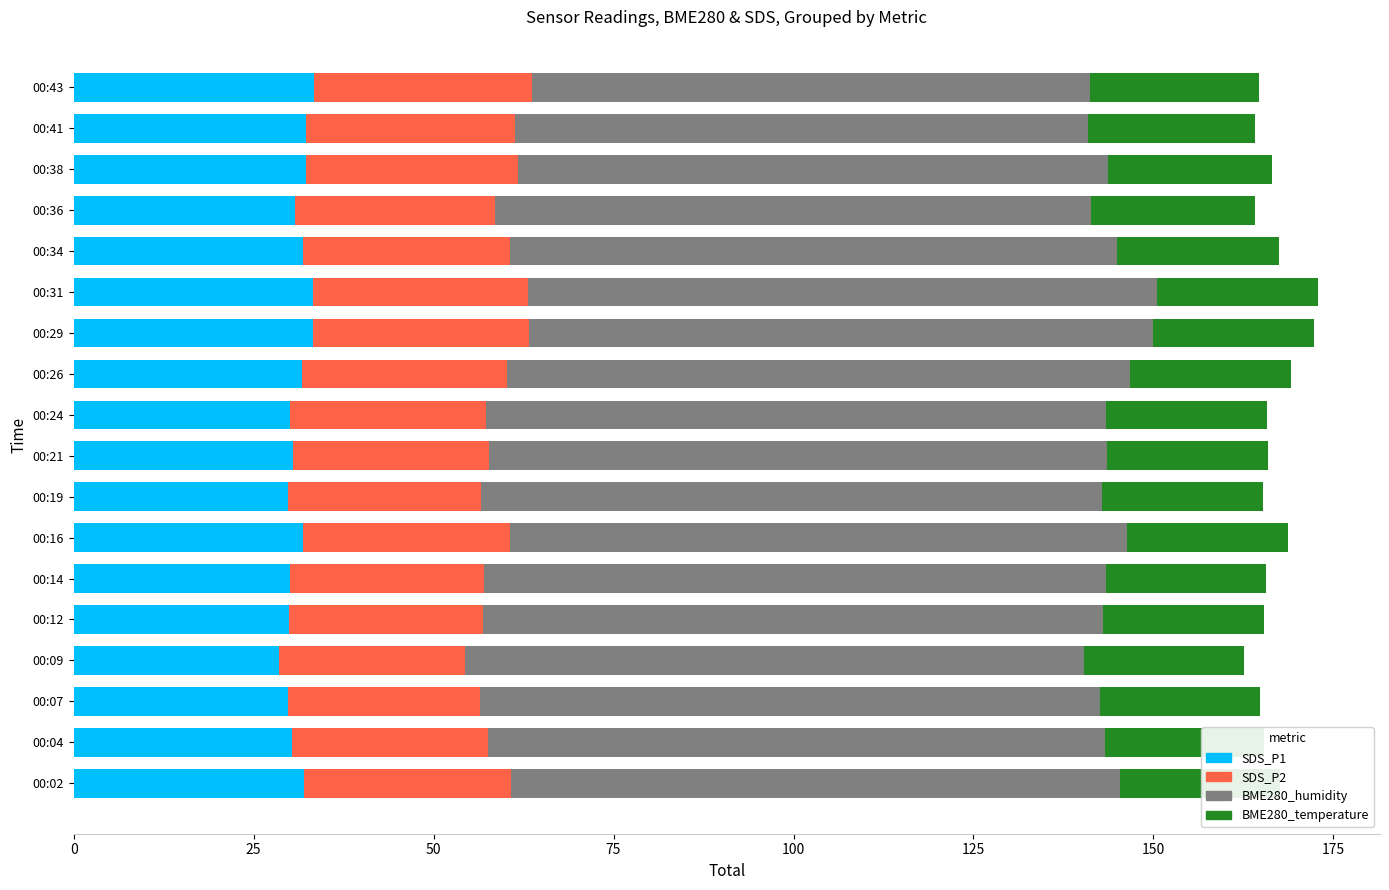

Reading left to right, extract all data points from this chart.

SDS_P1: 32.0	30.4	29.7	28.6	29.9	30.0	31.9	29.8	30.5	30.1	31.8	33.3	33.3	31.9	30.7	32.3	32.3	33.4
SDS_P2: 28.8	27.3	26.7	25.8	27.0	27.0	28.8	26.8	27.2	27.1	28.4	29.9	29.9	28.7	27.8	29.3	28.9	30.3
BME280_humidity: 84.6	85.6	86.2	86.1	86.1	86.3	85.6	86.3	85.8	86.1	86.6	86.7	87.4	84.3	82.8	82.1	79.7	77.5
BME280_temperature: 22.2	22.1	22.2	22.2	22.3	22.3	22.4	22.4	22.3	22.4	22.4	22.3	22.3	22.5	22.8	22.8	23.2	23.4